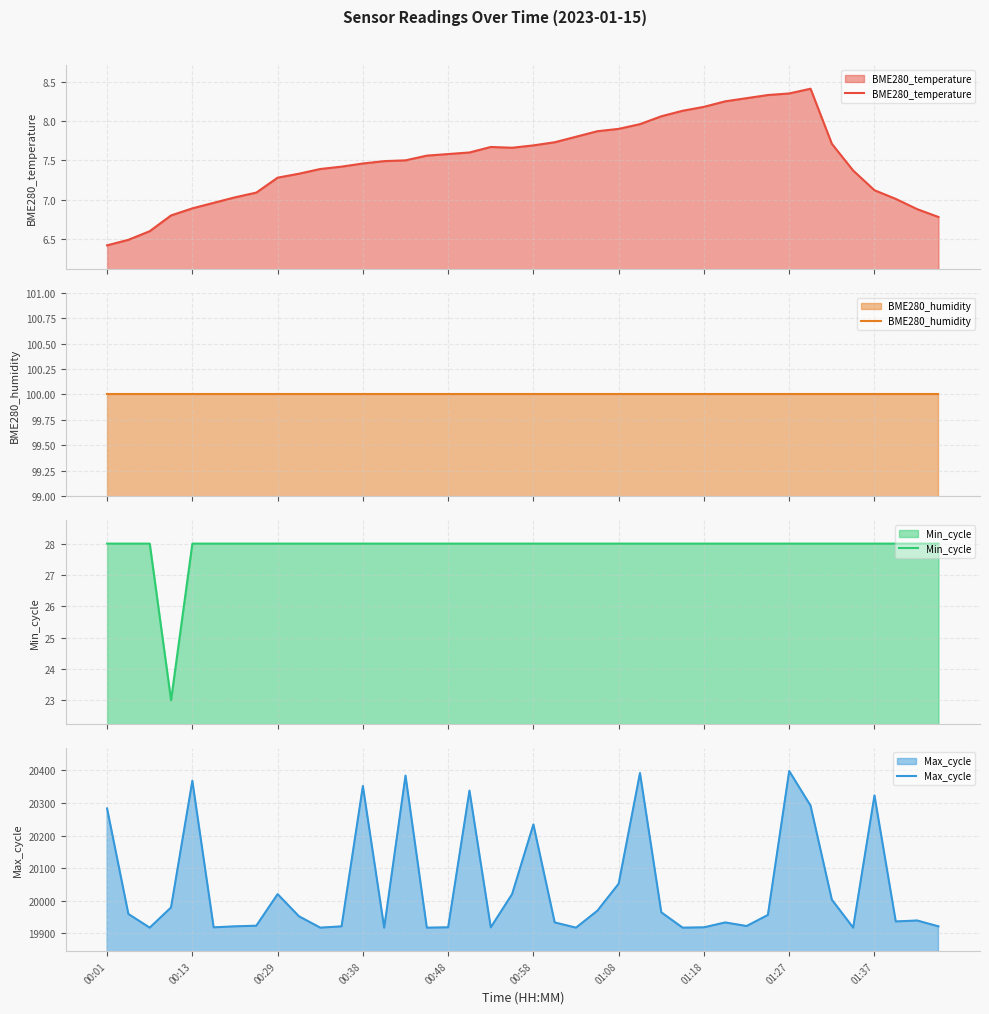

Which category has the lowest value across all series?

00:01